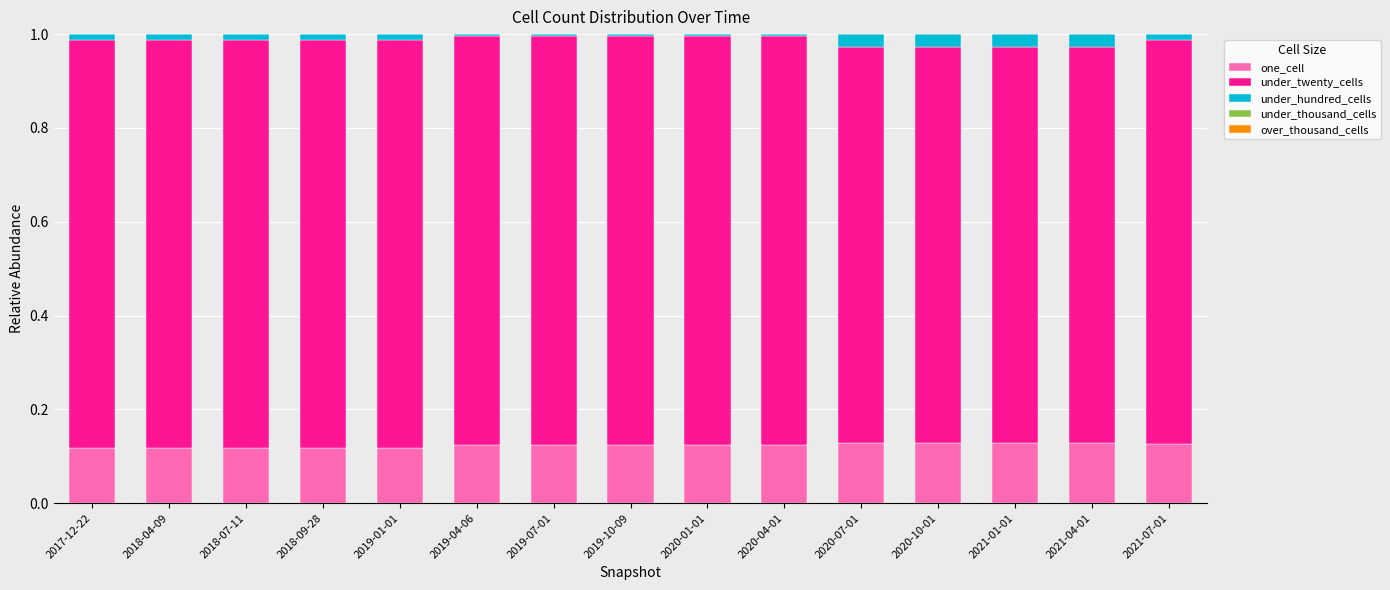

Is it true that one_cell equals 0.2 at 2020-10-01?

False